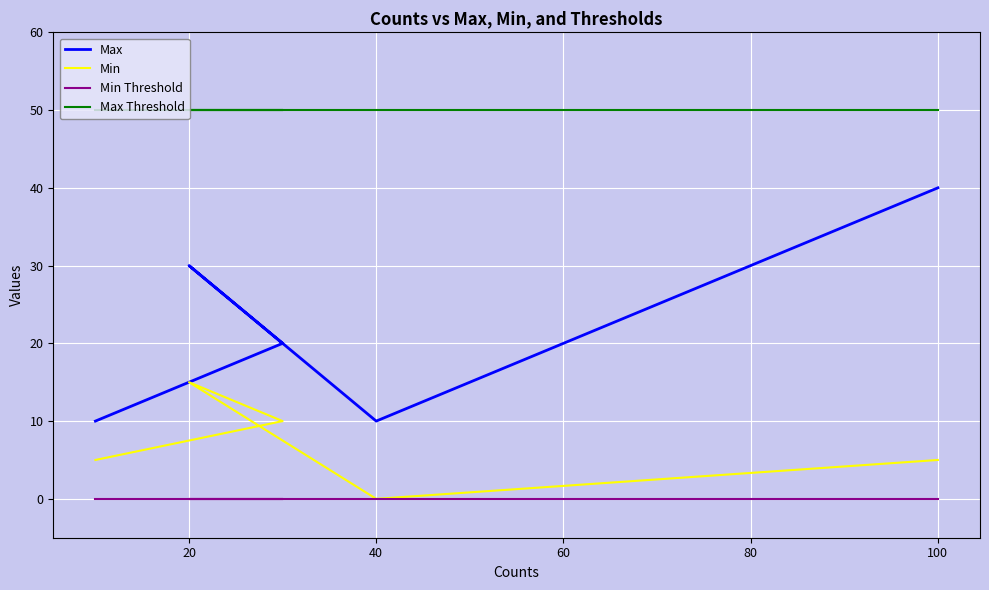

Which series has the largest total across all categories?

Max Threshold